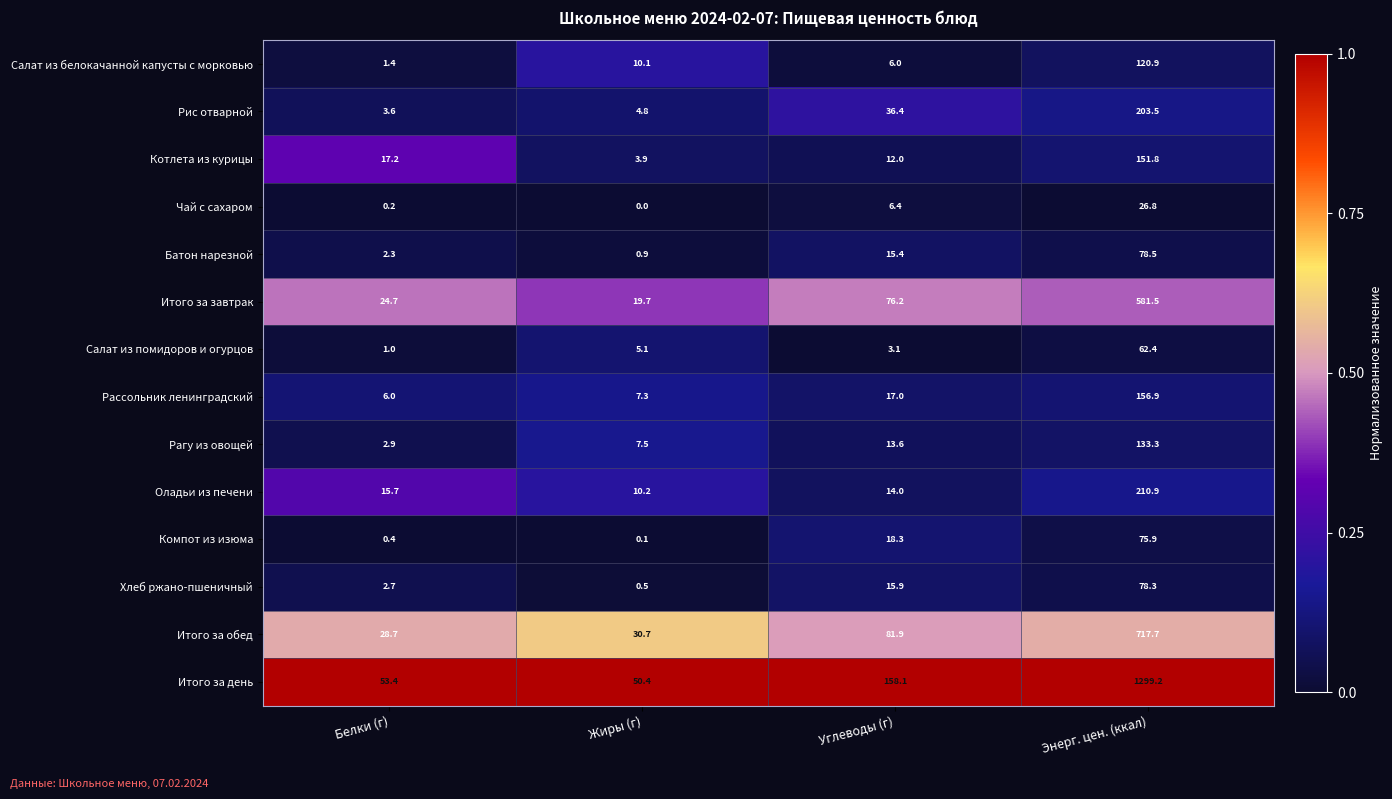

What is the approximate value of Хлеб ржано-пшеничный at Энерг. цен. (ккал)?

78.3